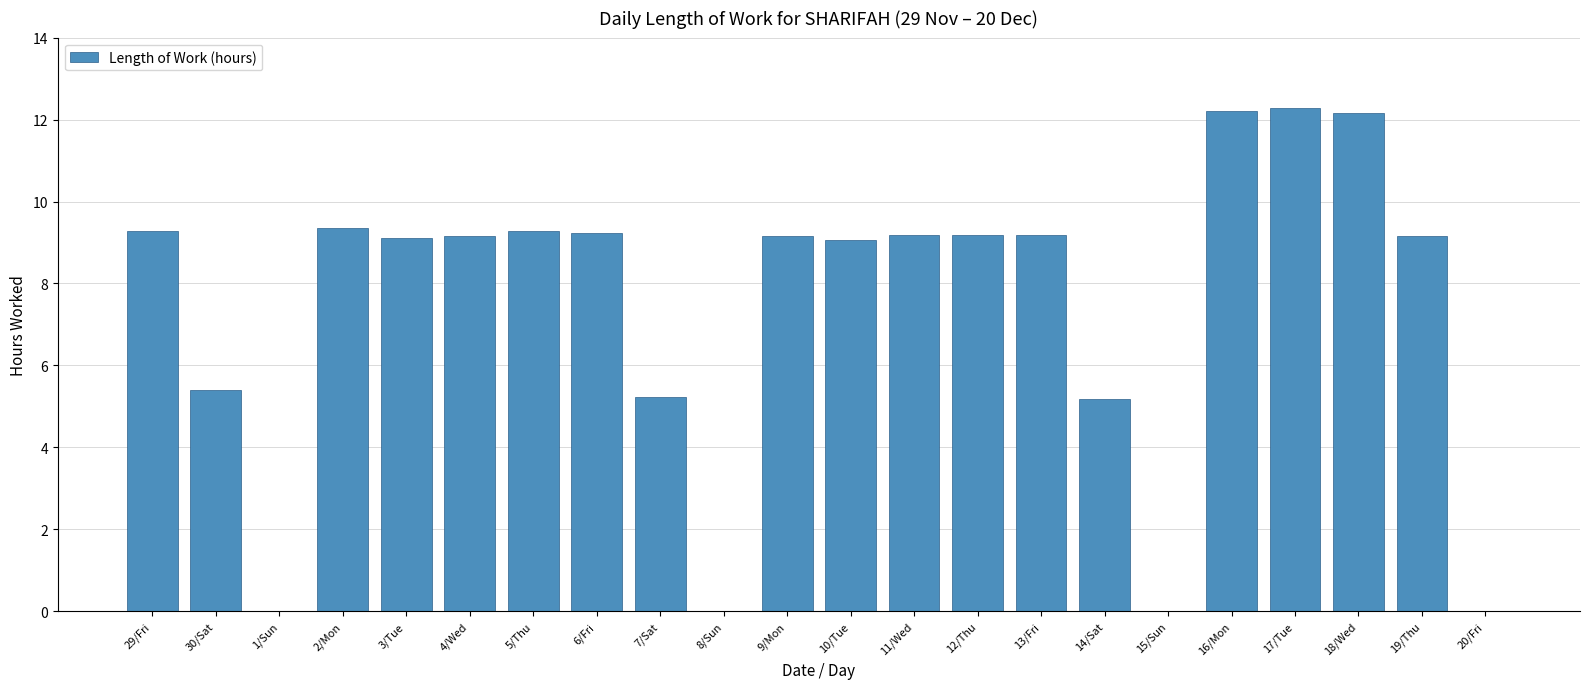

What is the maximum value shown in the chart?

12.3